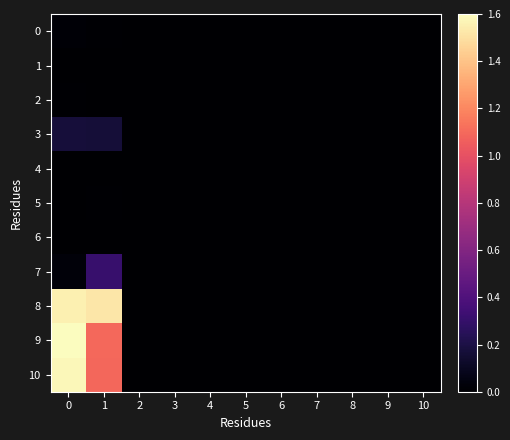

Rank the series at 6 from lowest to highest value.

0, 1, 2, 3, 4, 5, 6, 7, 8, 9, 10